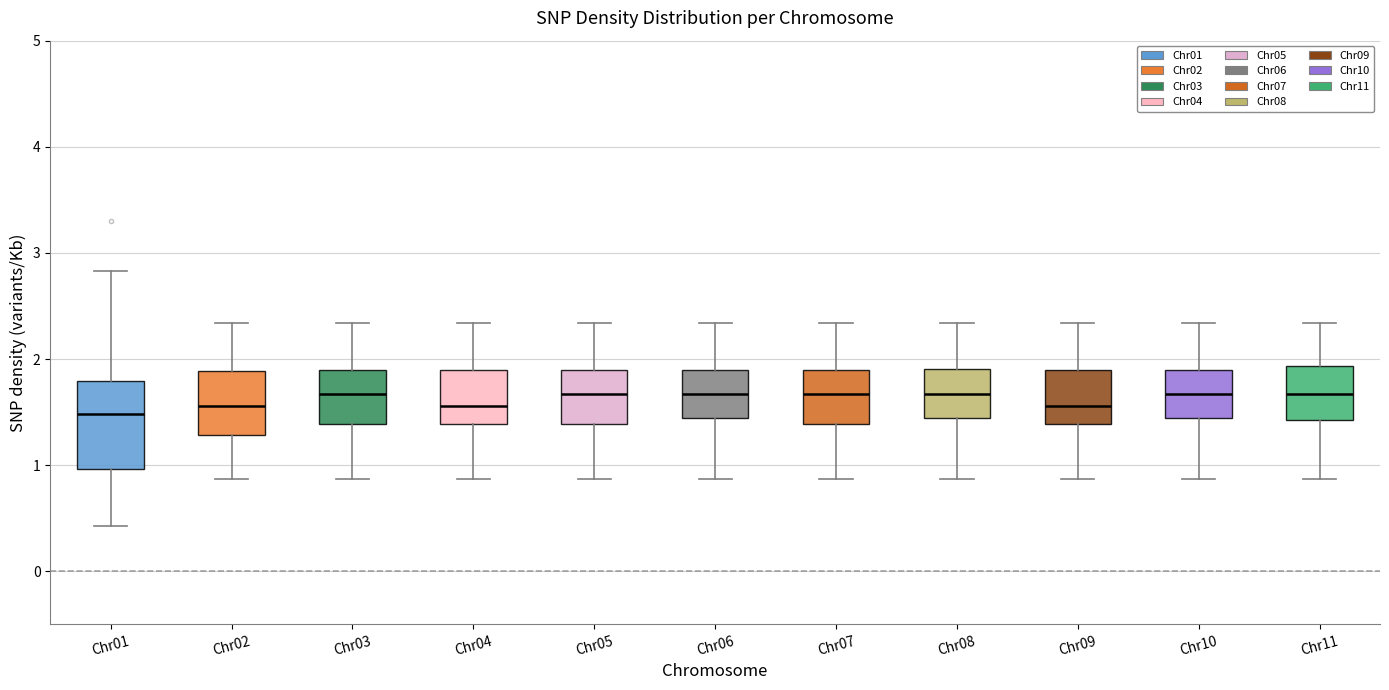

Reading left to right, read every box against the y-axis: the position of its median line, the range the box covers, and the ends of its whiskers. The values are not printed on the chart, so give them approximately, as read against the axis.

Chr01: median 1.5, box 1.0 to 1.8, whiskers 0.4 to 2.8
Chr02: median 1.6, box 1.3 to 1.9, whiskers 0.9 to 2.3
Chr03: median 1.7, box 1.4 to 1.9, whiskers 0.9 to 2.3
Chr04: median 1.6, box 1.4 to 1.9, whiskers 0.9 to 2.3
Chr05: median 1.7, box 1.4 to 1.9, whiskers 0.9 to 2.3
Chr06: median 1.7, box 1.4 to 1.9, whiskers 0.9 to 2.3
Chr07: median 1.7, box 1.4 to 1.9, whiskers 0.9 to 2.3
Chr08: median 1.7, box 1.4 to 1.9, whiskers 0.9 to 2.3
Chr09: median 1.6, box 1.4 to 1.9, whiskers 0.9 to 2.3
Chr10: median 1.7, box 1.4 to 1.9, whiskers 0.9 to 2.3
Chr11: median 1.7, box 1.4 to 1.9, whiskers 0.9 to 2.3